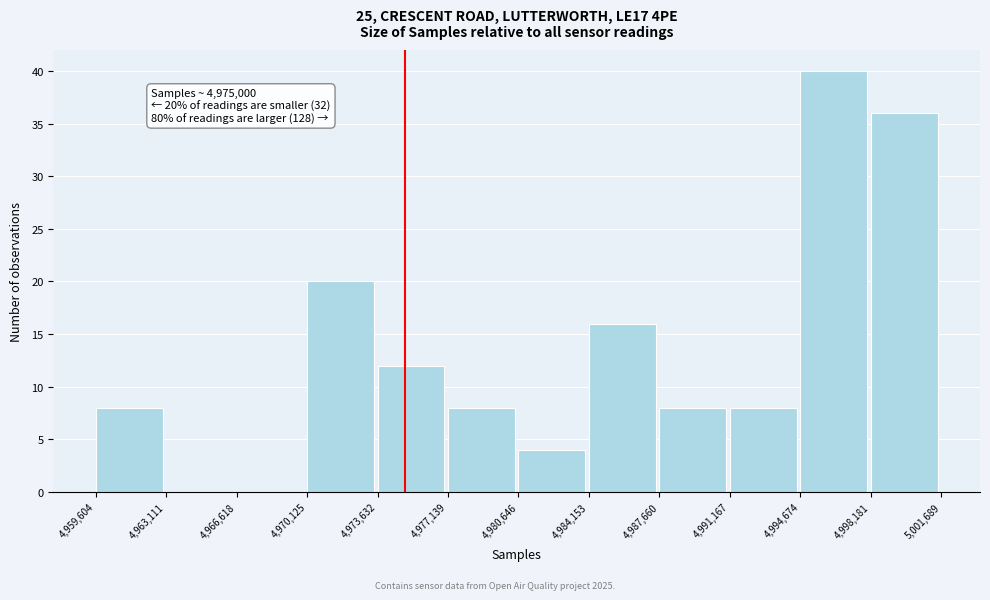

Which range on the x-axis has the tallest bar?

4,994,674 to 4,998,181